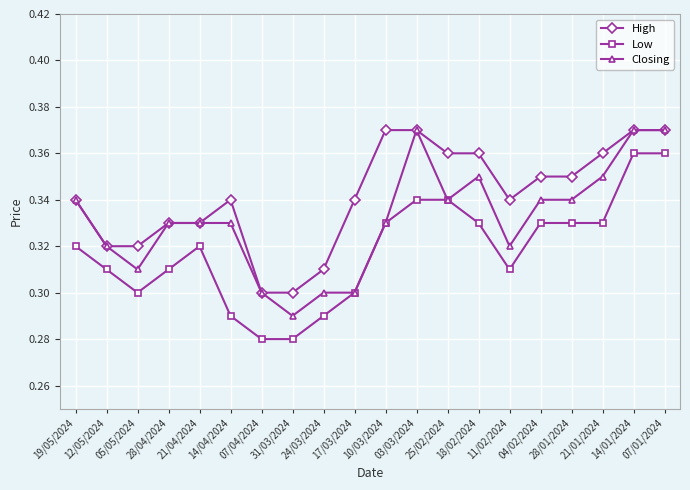

True or false: High and Low intersect in this chart.

False